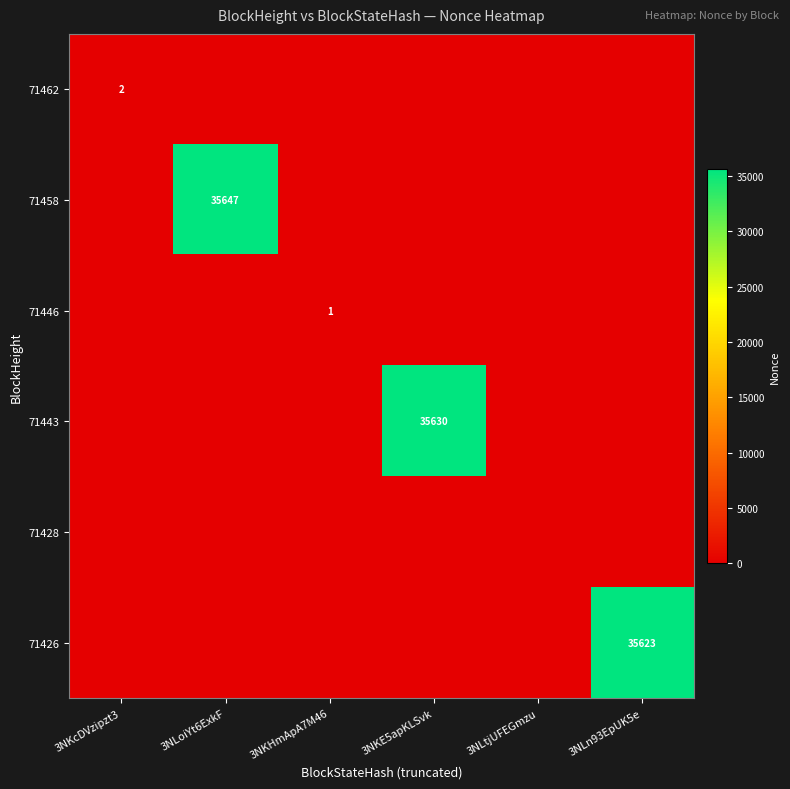

Count the 71446 values in the range 0 to 1.

6